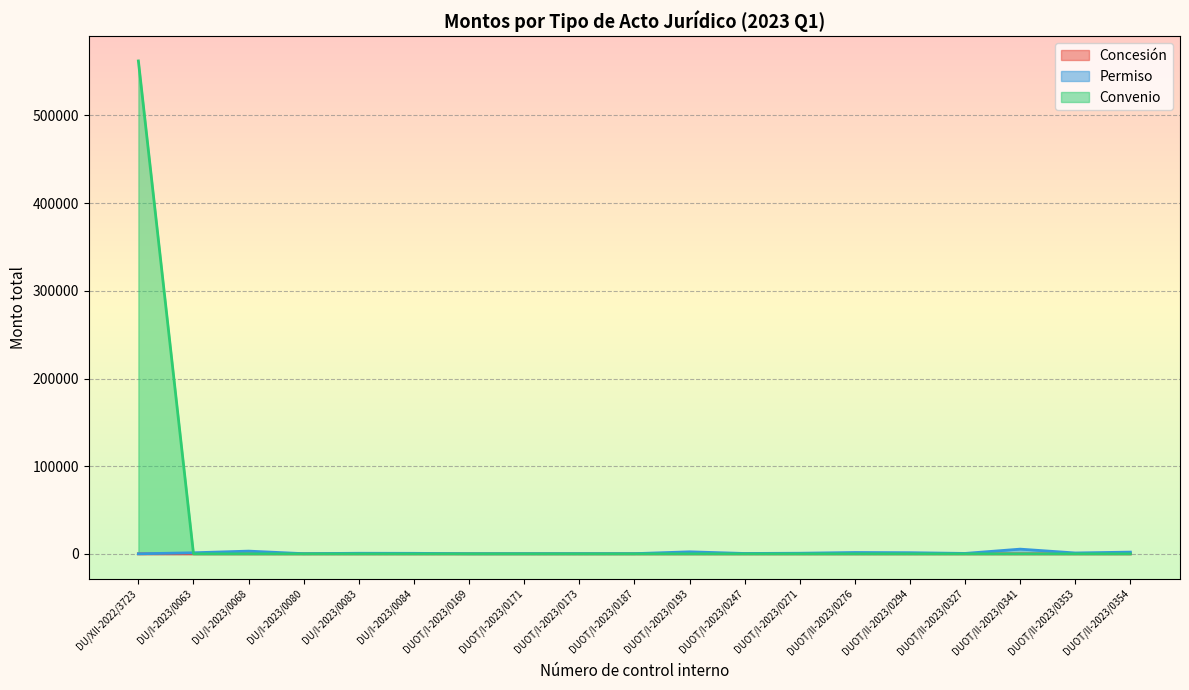

How many values in the Permiso series are below 703?

9